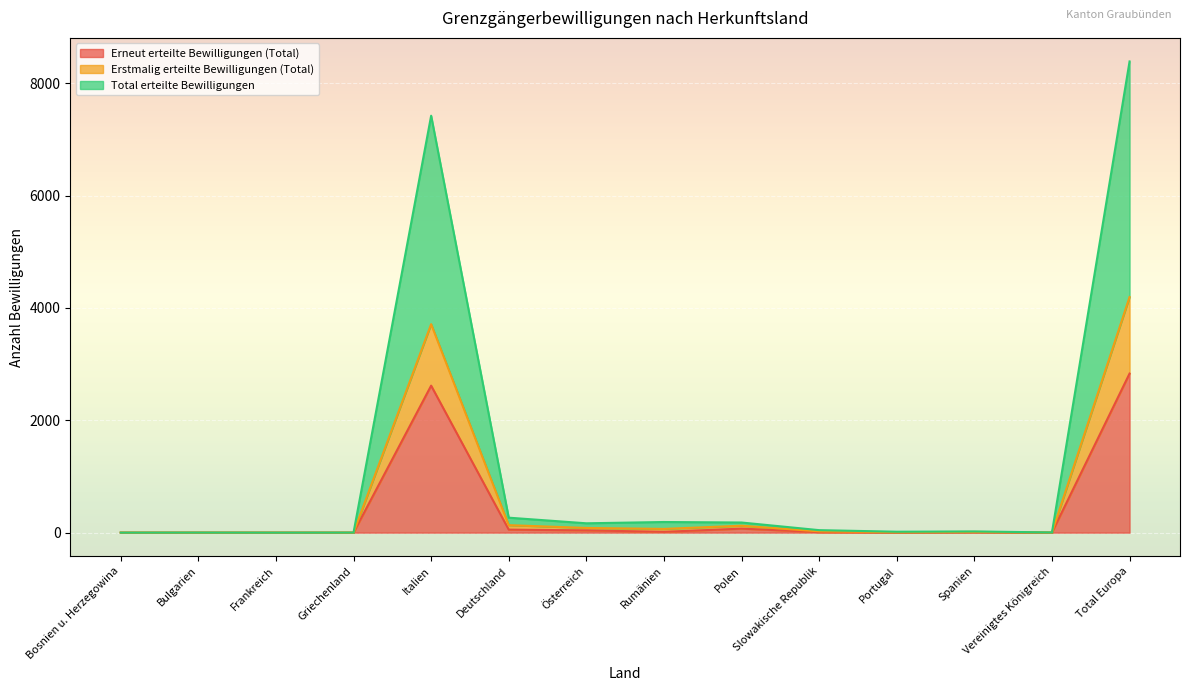

What is the total value across all series at Spanien?

42